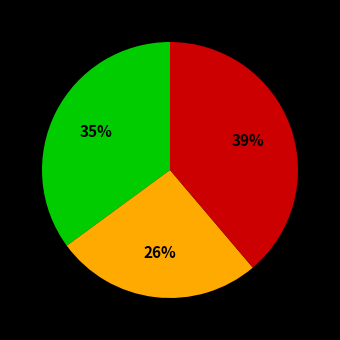

To the nearest percent, what is the average slice percentage?

33%